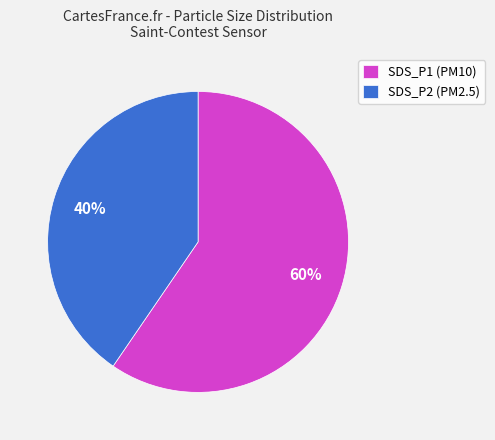

Which has a higher value, SDS_P2 (PM2.5) or SDS_P1 (PM10)?

SDS_P1 (PM10)